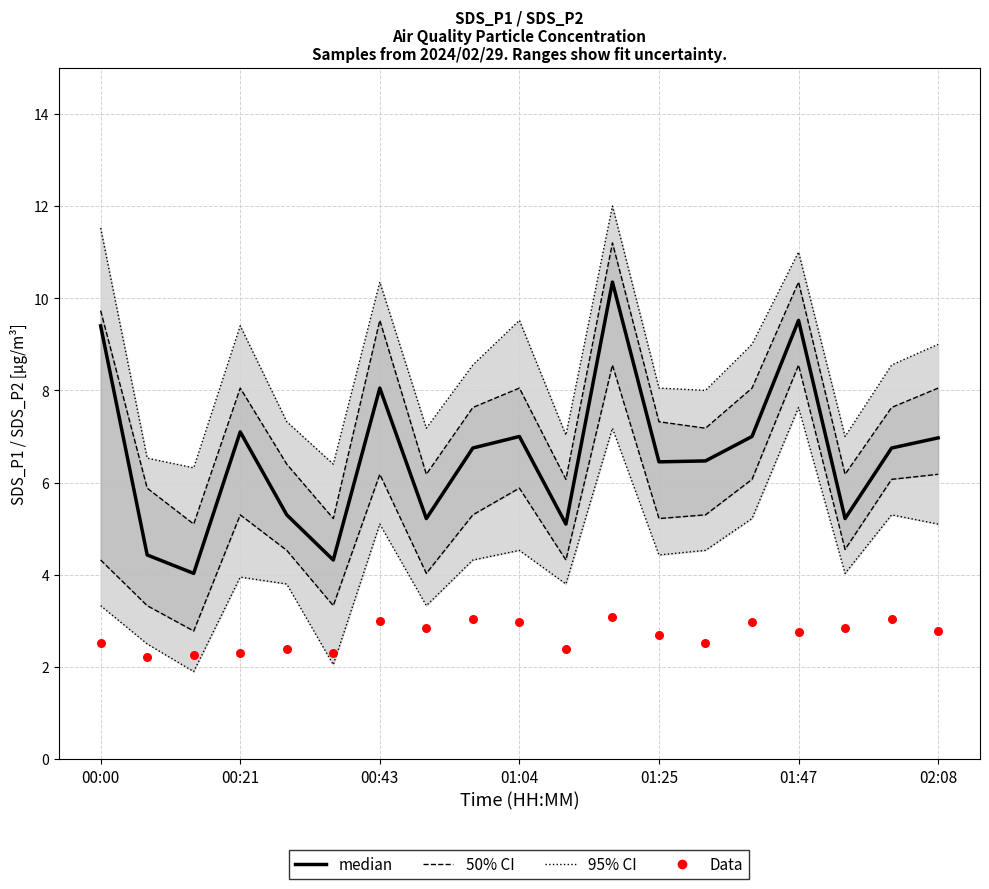

Which series has the largest Y range (max minus min)?

median